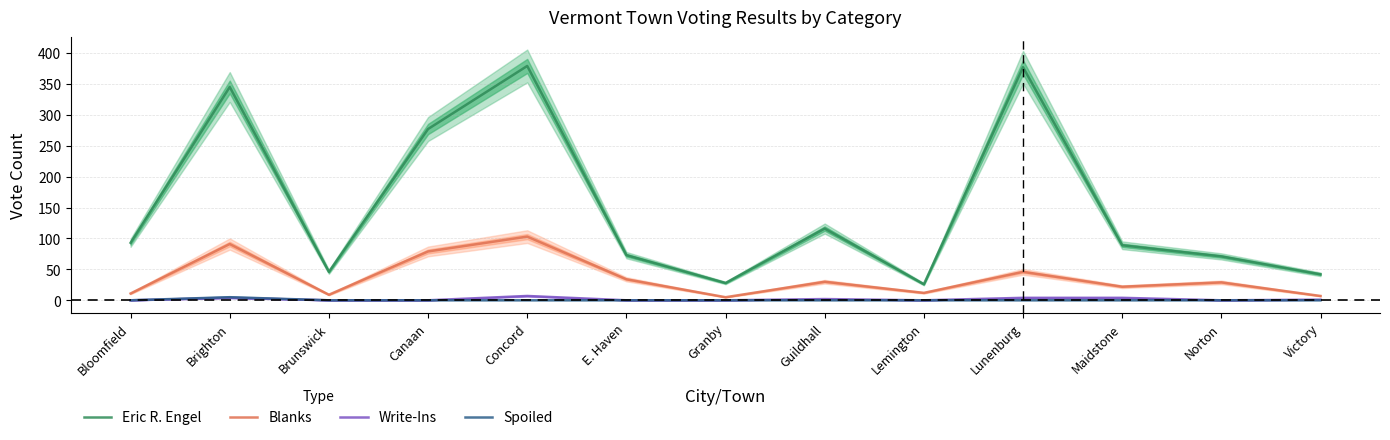

Which series has the largest range (max minus min)?

Eric R. Engel